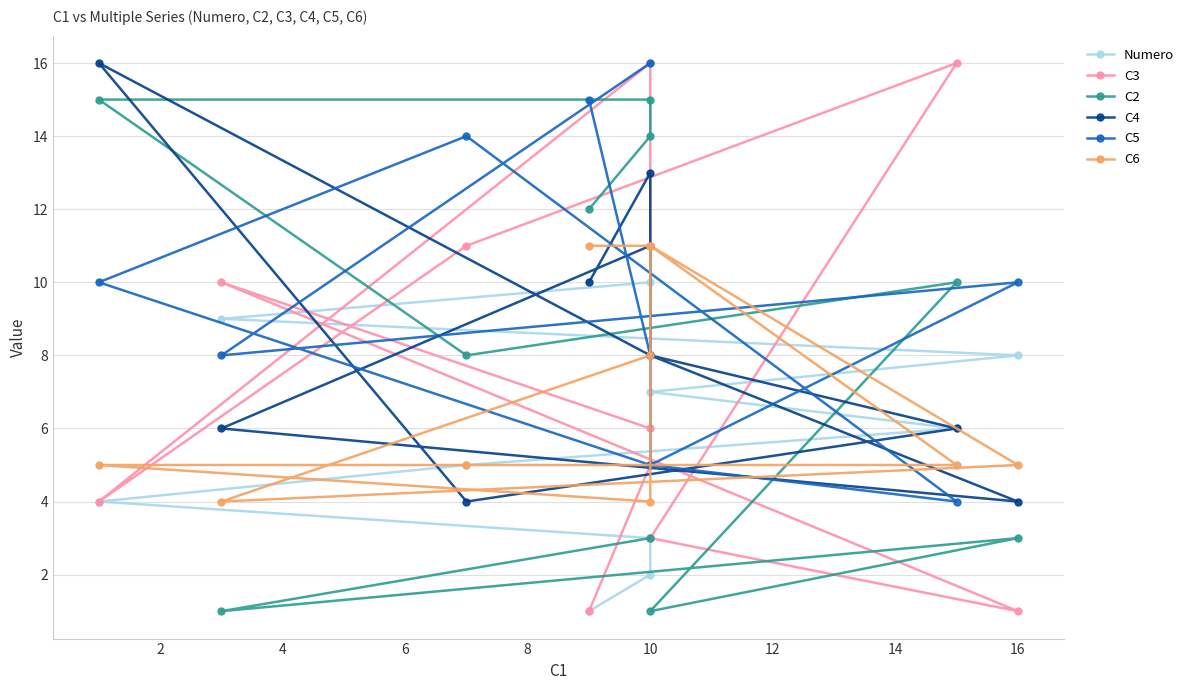

True or false: C3 and C4 intersect in this chart.

True